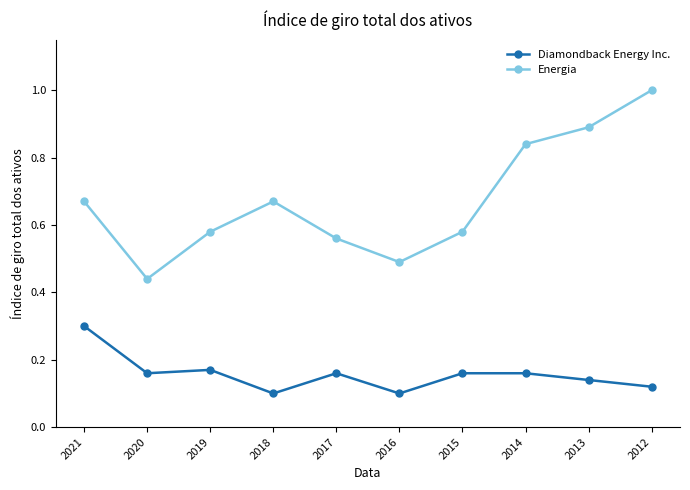

Between 2020 and 2015, which series saw the biggest shift?

Energia